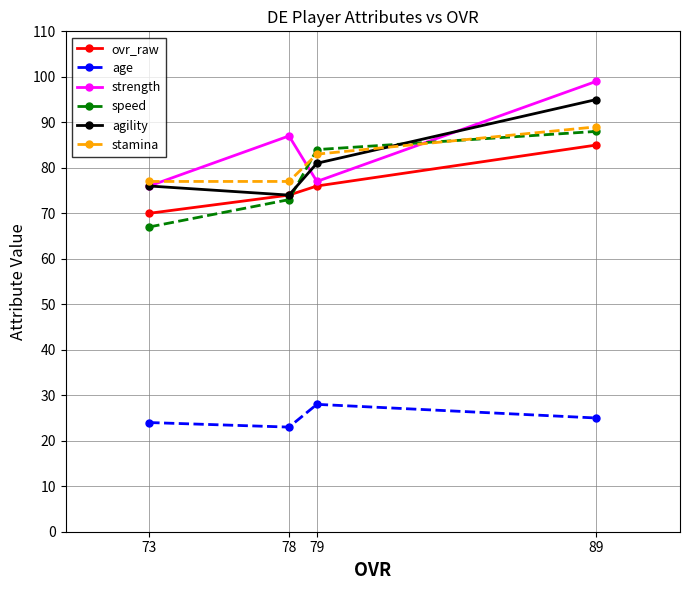

How many lines are shown in the chart?

6